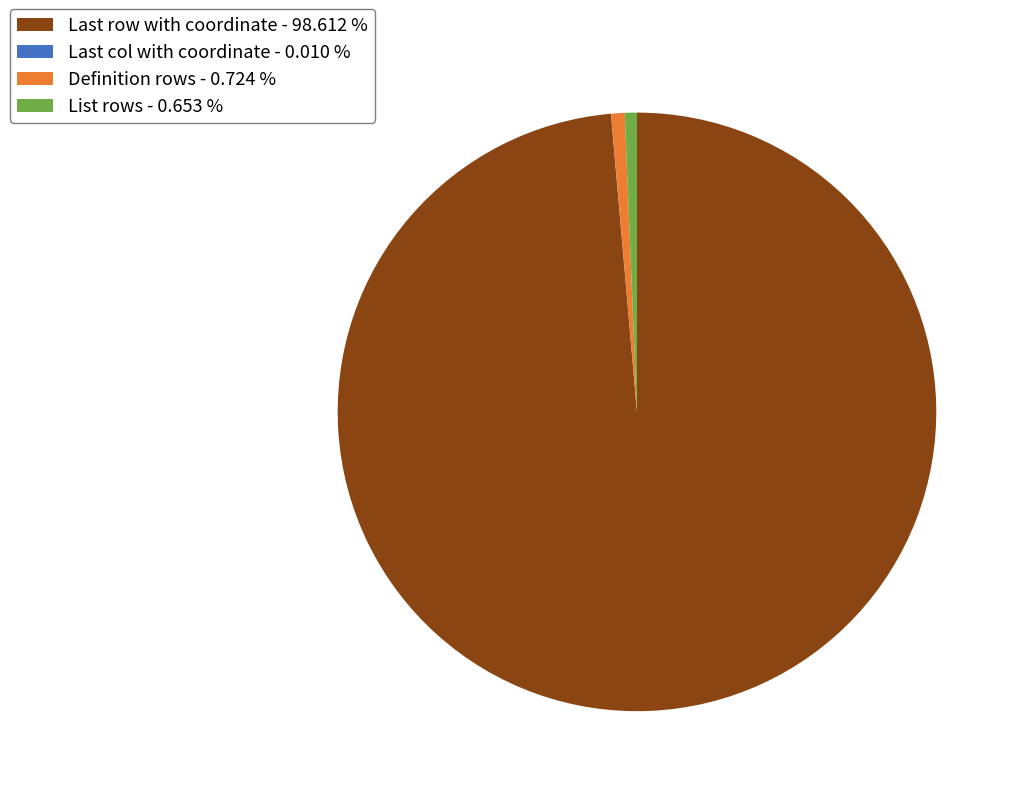

Is there any slice that represents more than half of the pie?

Yes